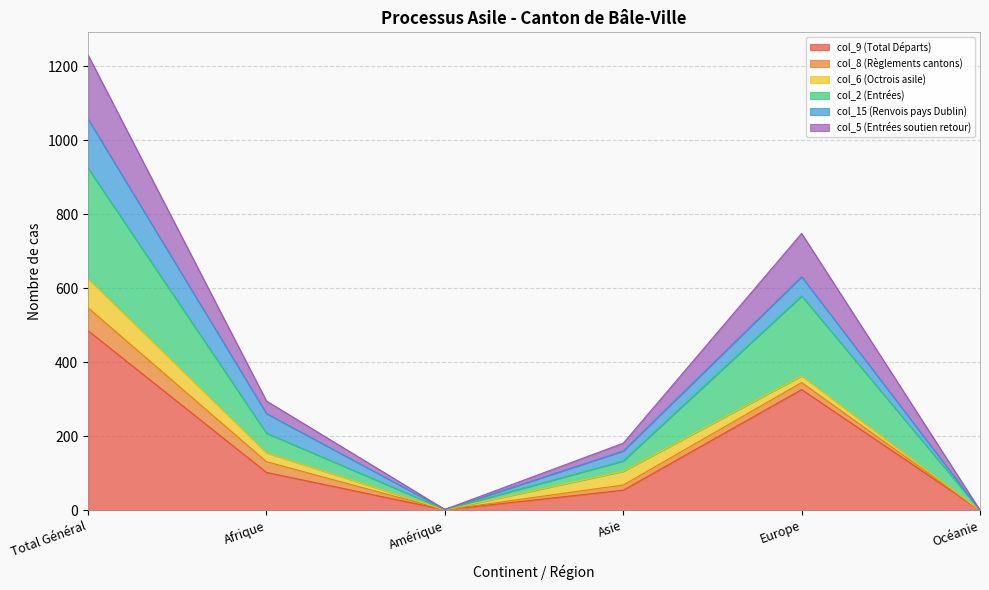

At which category is the sum across all series the highest?

Total Général